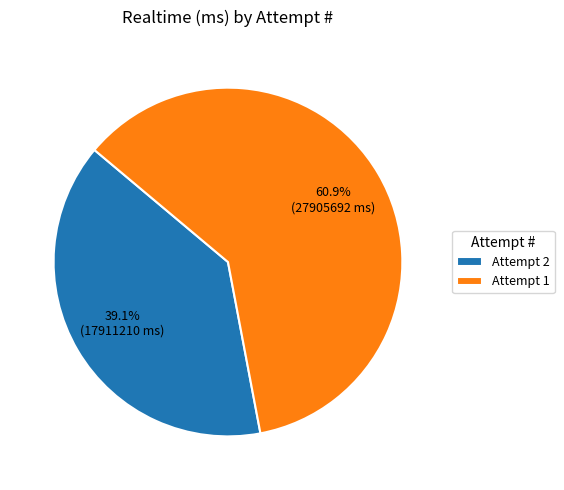

What is the largest slice in the pie chart?

Attempt 1